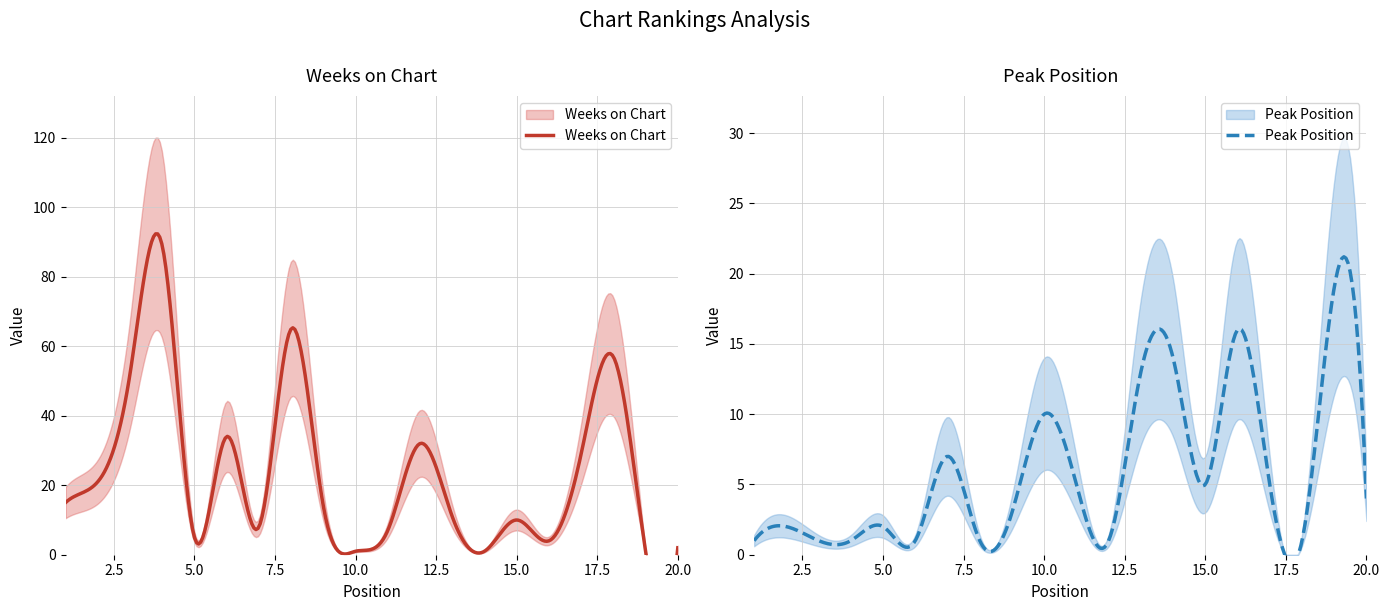

What is the value of the Peak Position point at the 17th from the left?

5